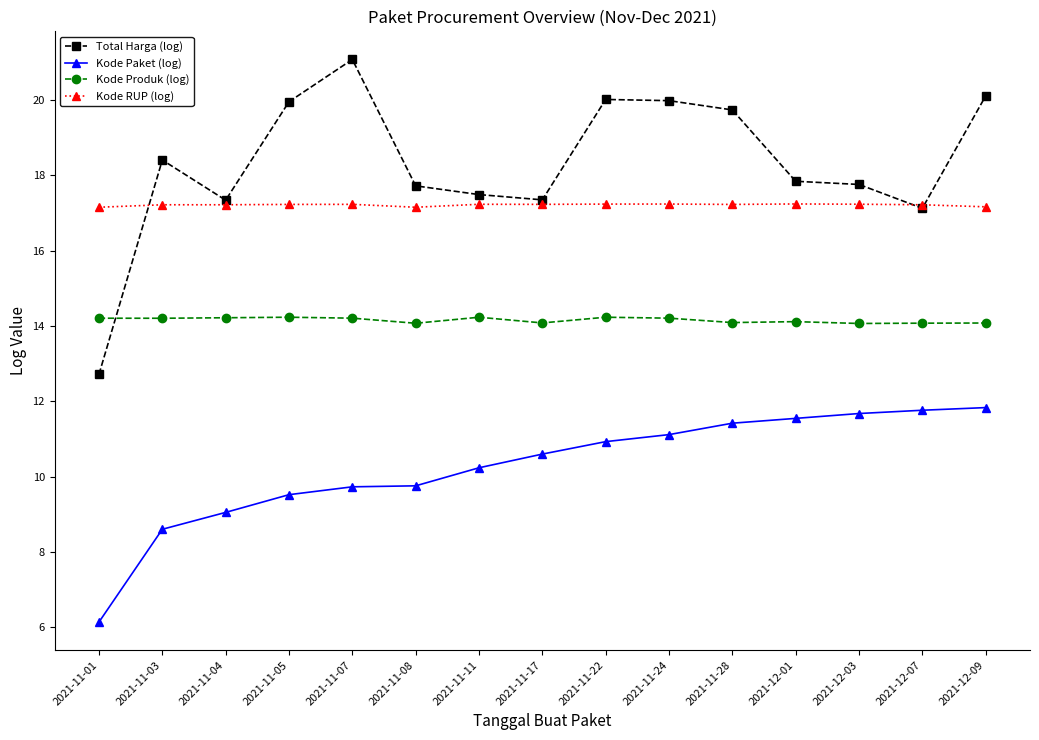

Does the chart have visible grid lines?

No